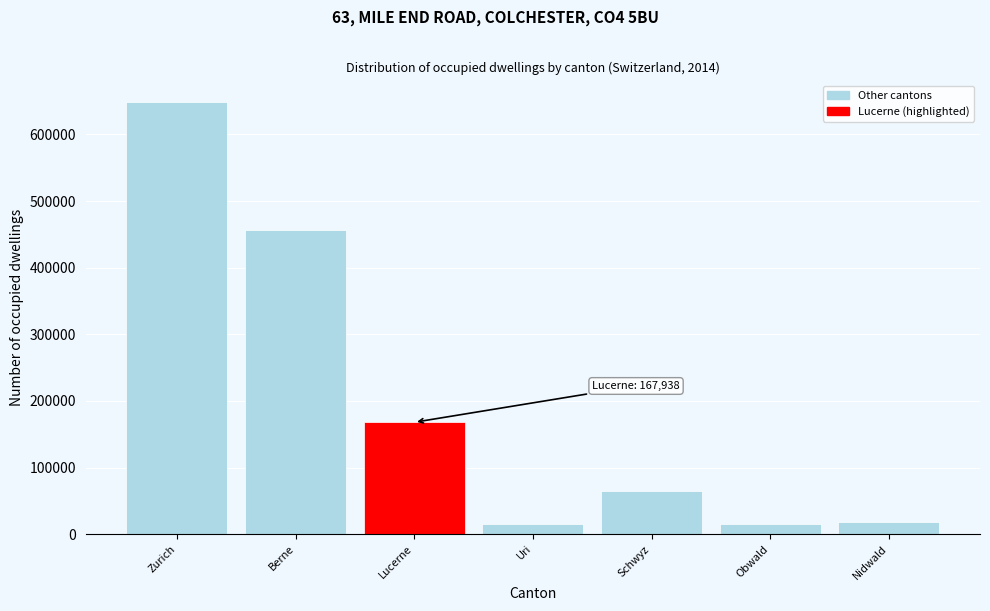

Is it true that the value at Berne is 280673?

False